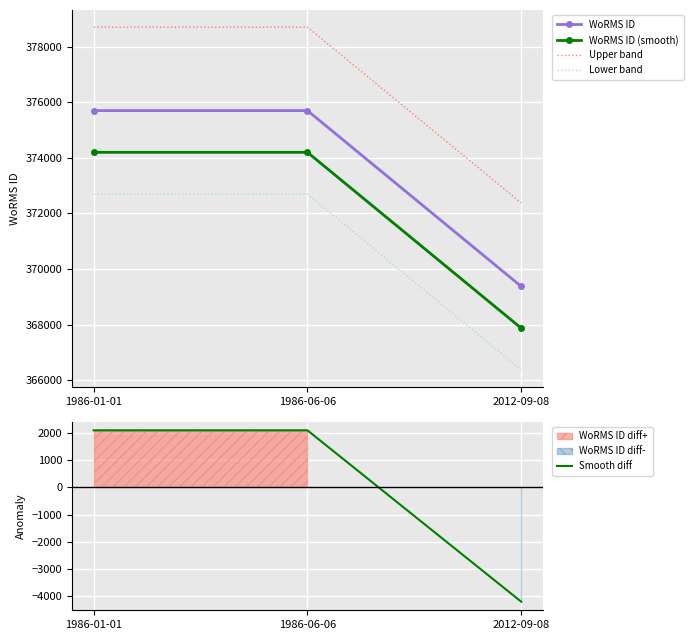

At which label does Upper band reach its minimum?

2012-09-08